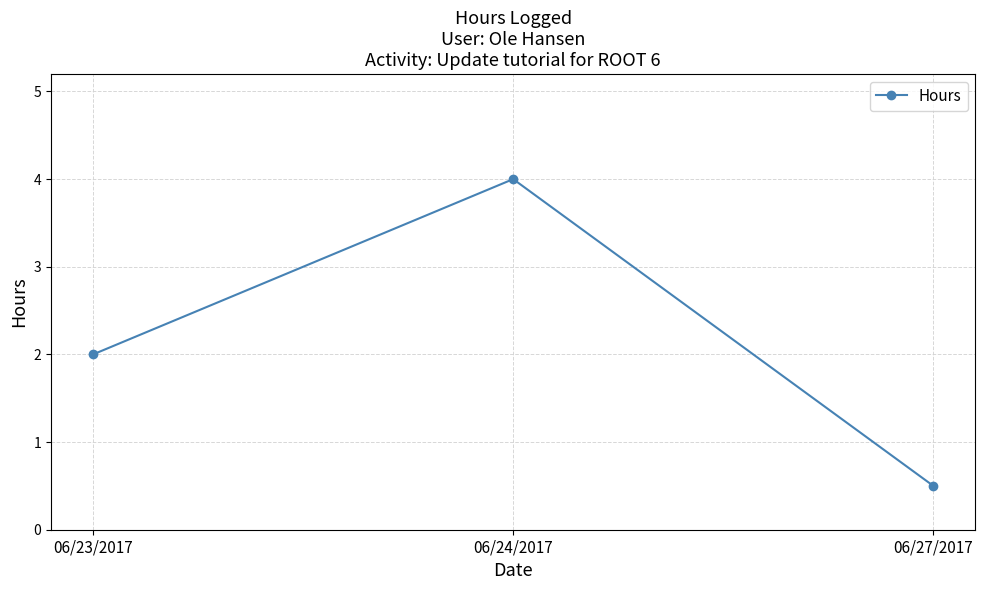

Approximately how many times larger is the value at 06/23/2017 compared to 06/24/2017?

0.5